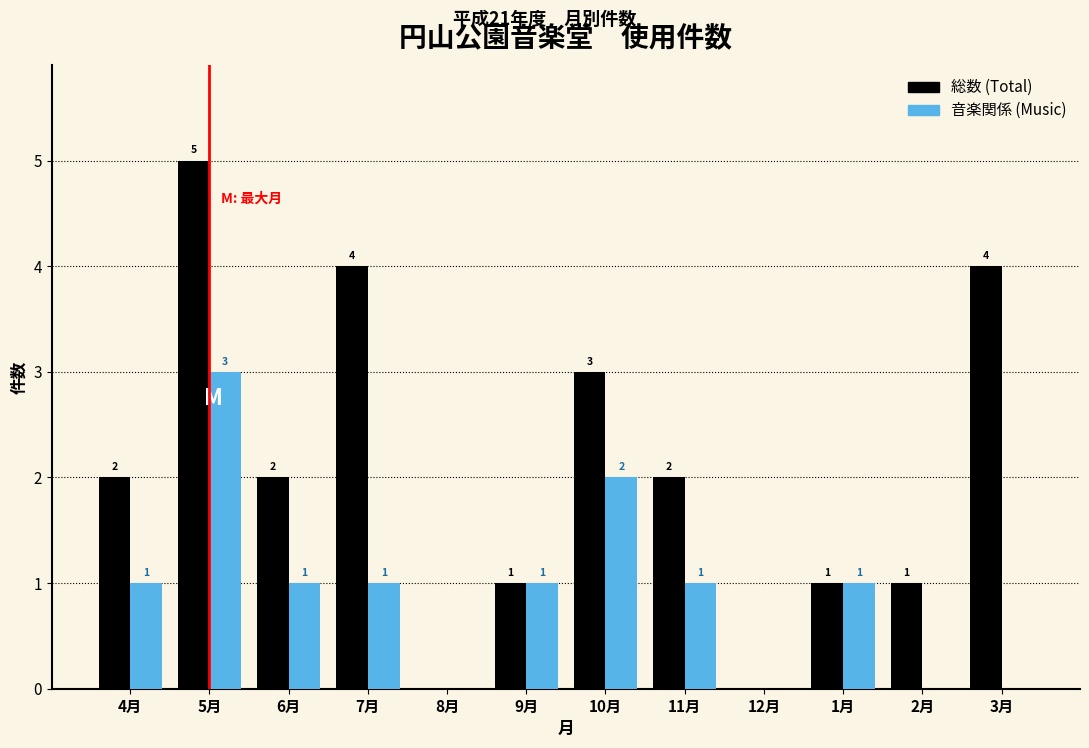

Reading left to right, transcribe all the data shown in this chart.

総数 (Total): 4月=2	5月=5	6月=2	7月=4	8月=0	9月=1	10月=3	11月=2	12月=0	1月=1	2月=1	3月=4
音楽関係 (Music): 4月=1	5月=3	6月=1	7月=1	8月=0	9月=1	10月=2	11月=1	12月=0	1月=1	2月=0	3月=0